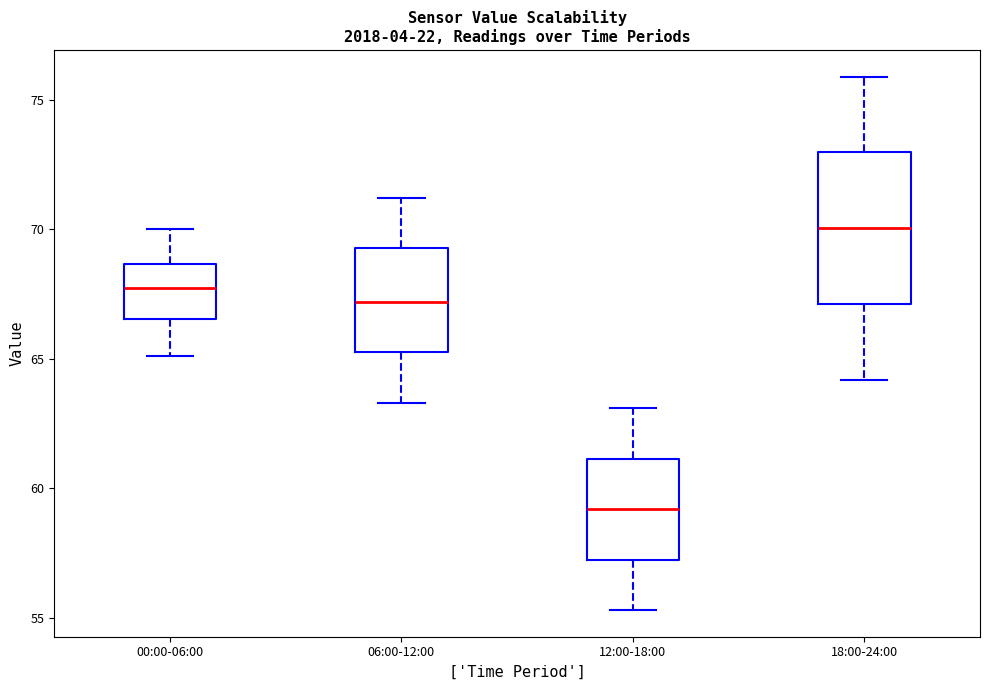

Reading left to right, transcribe this box plot: for each box, give where its median line is, the range the box spans, and where its two whiskers end, as read against the y-axis. The values are not printed on the chart, so give them approximately, as read against the axis.

00:00-06:00: median 68.0, box 66.5 to 68.5, whiskers 65.0 to 70.0
06:00-12:00: median 67.0, box 65.5 to 69.5, whiskers 63.5 to 71.0
12:00-18:00: median 59.0, box 57.5 to 61.0, whiskers 55.5 to 63.0
18:00-24:00: median 70.0, box 67.0 to 73.0, whiskers 64.0 to 76.0